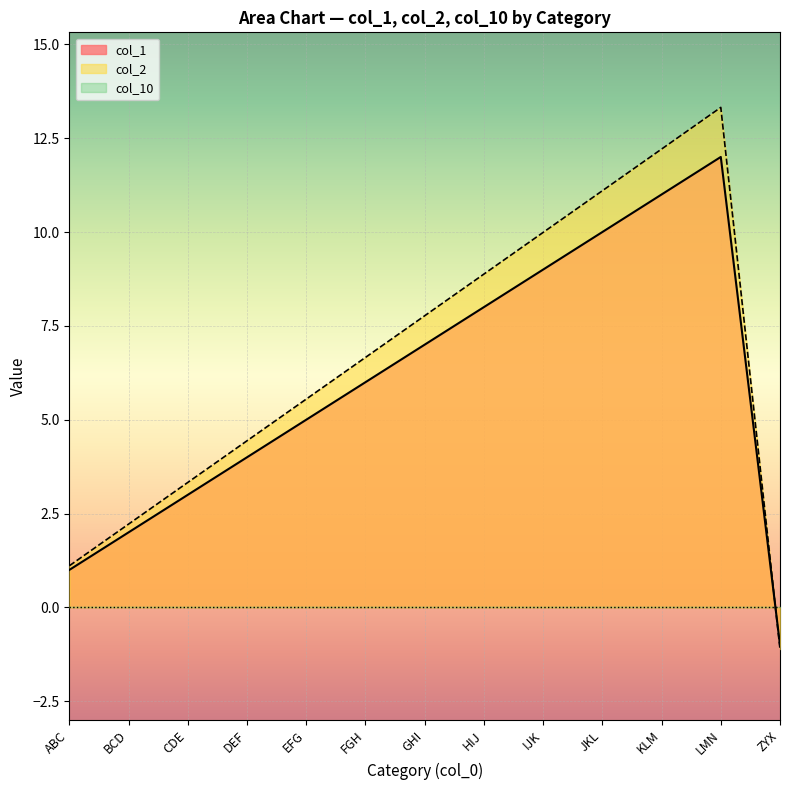

Which has a higher value, BCD or ABC?

BCD